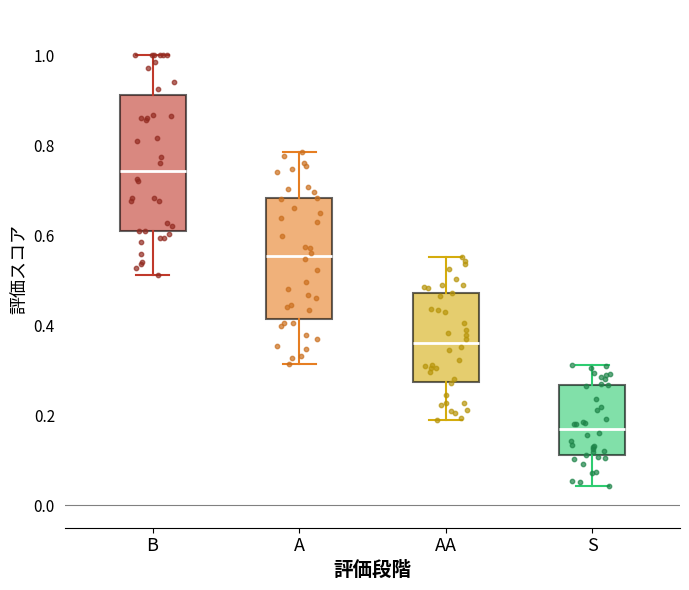

Comparing the boxes themselves (not the whiskers), which one is the tallest?

B